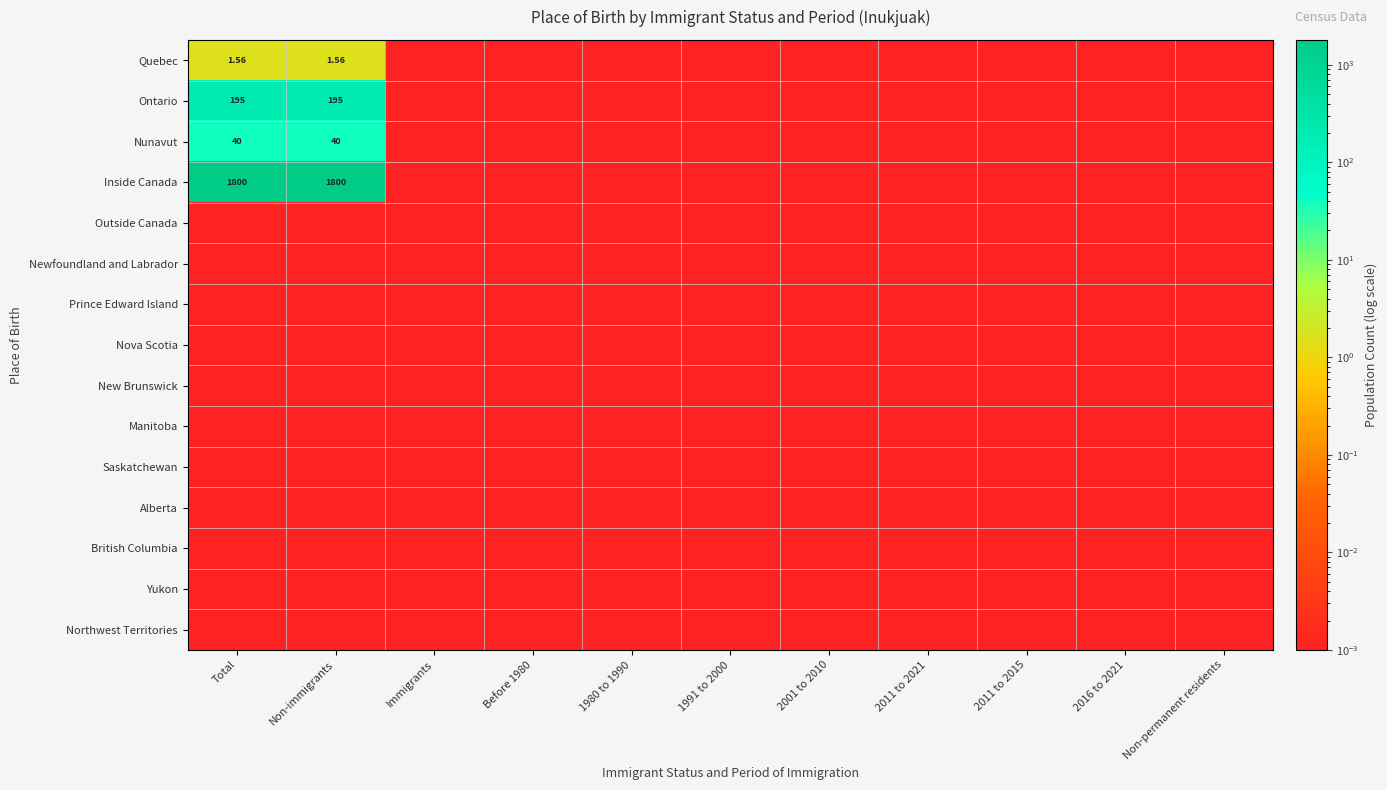

How many categories are shown in the chart?

11